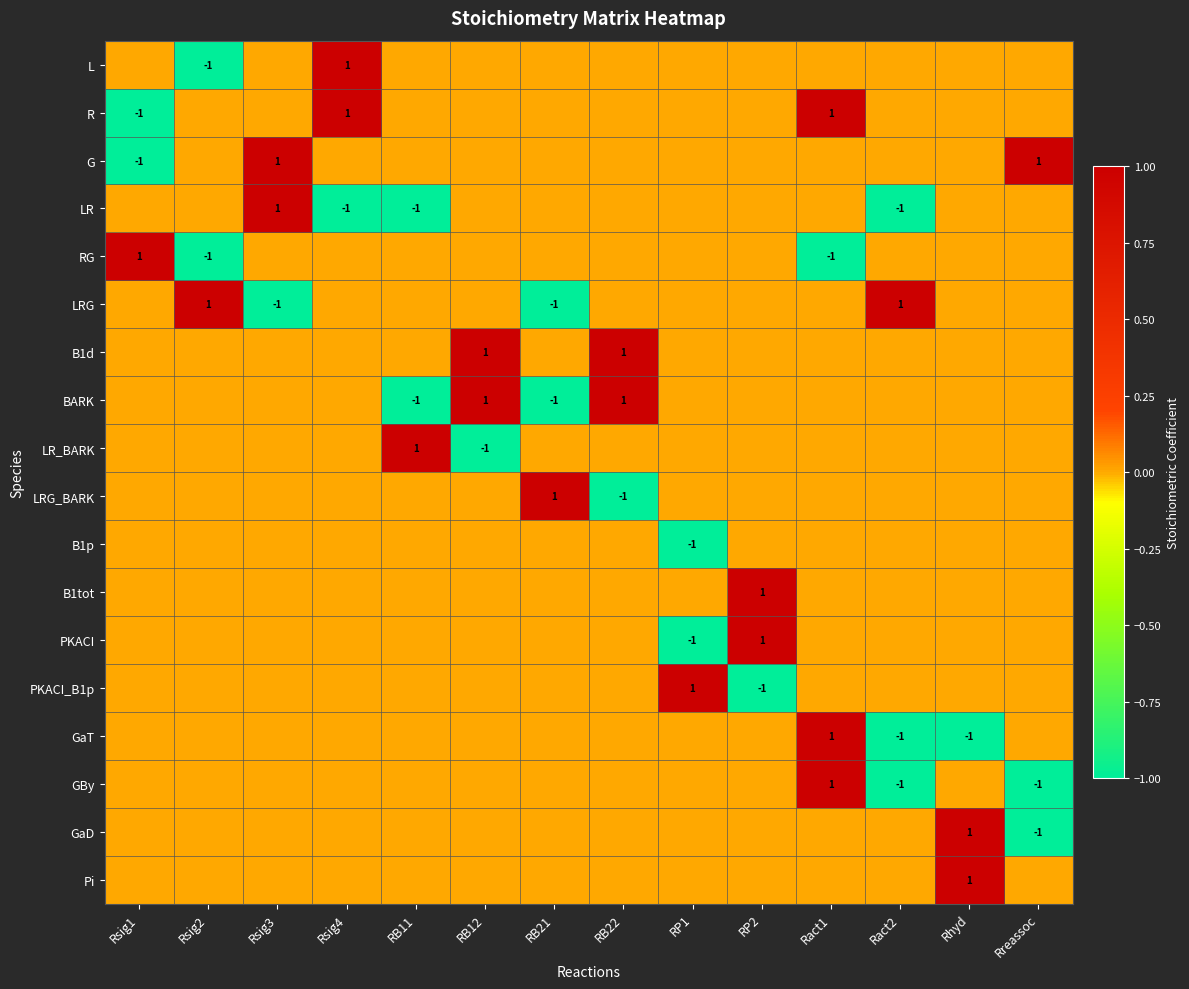

Is it true that GaD equals 1 at Rhyd?

True